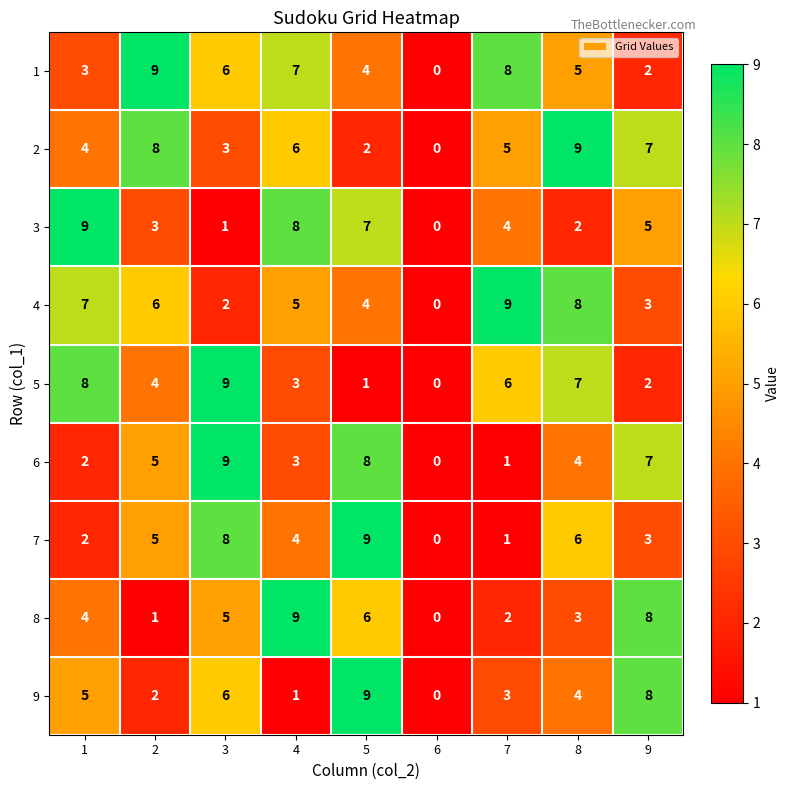

At which label is 7 closest to 4?

4